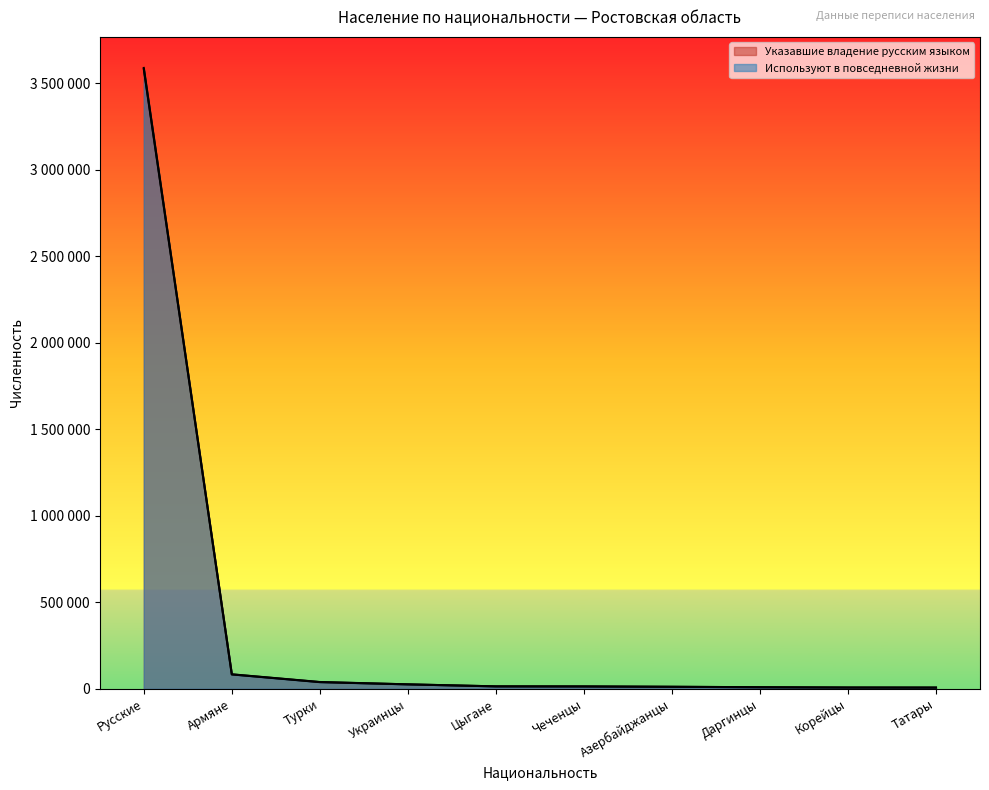

True or false: Используют в повседневной жизни and Указавшие владение русским языком cross at least once.

False